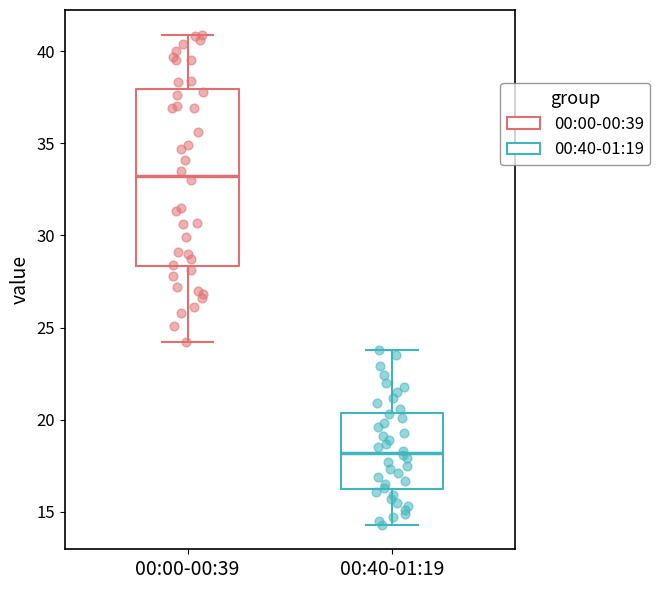

Reading left to right, read every box against the y-axis: the position of its median line, the range the box covers, and the ends of its whiskers. The values are not printed on the chart, so give them approximately, as read against the axis.

00:00-00:39: median 33.5, box 28.5 to 38.0, whiskers 24.0 to 41.0
00:40-01:19: median 18.0, box 16.5 to 20.5, whiskers 14.5 to 24.0